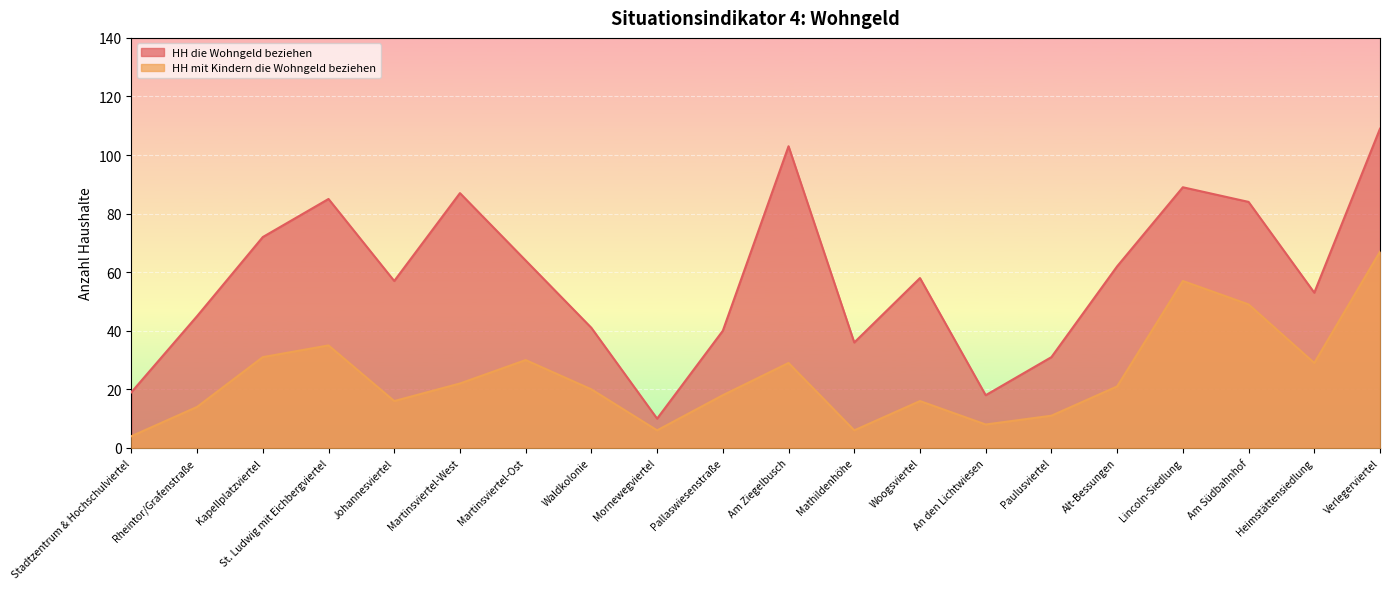

How many distinct data groups are displayed?

2